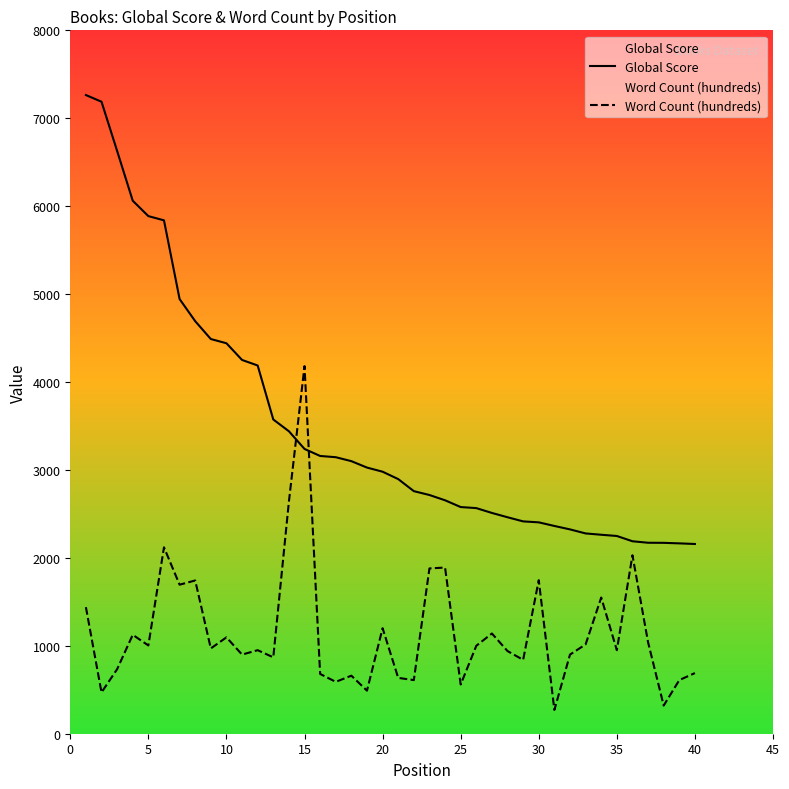

Which series has the largest range (max minus min)?

Global Score